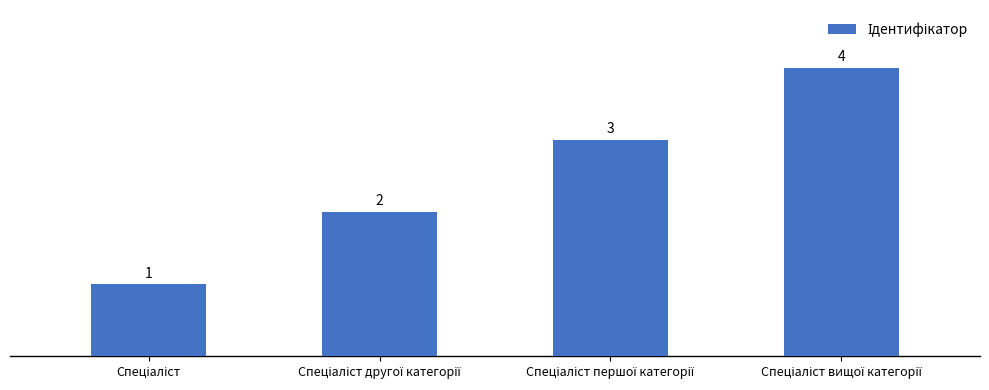

How many distinct data groups are displayed?

1